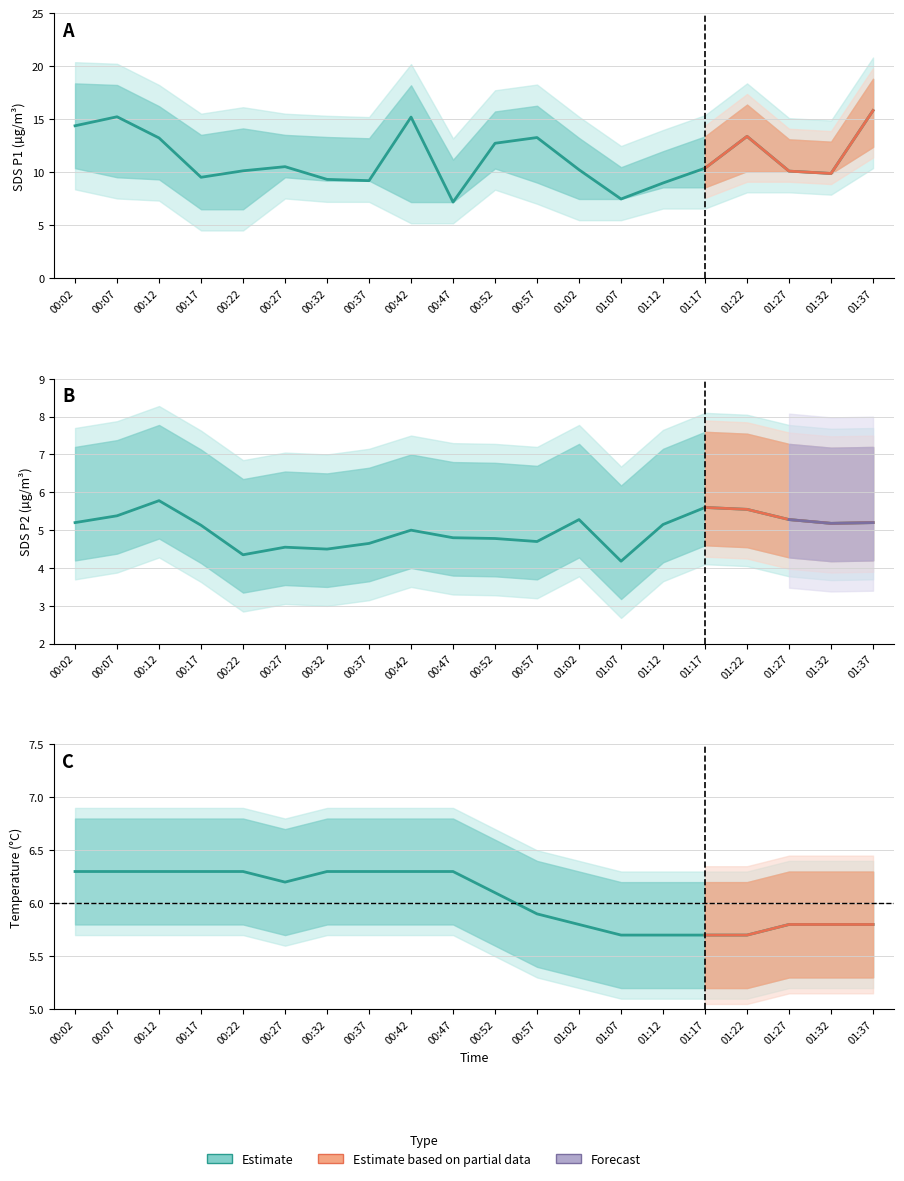

Between 00:32 and 01:27, which series saw the biggest shift?

SDS_P2